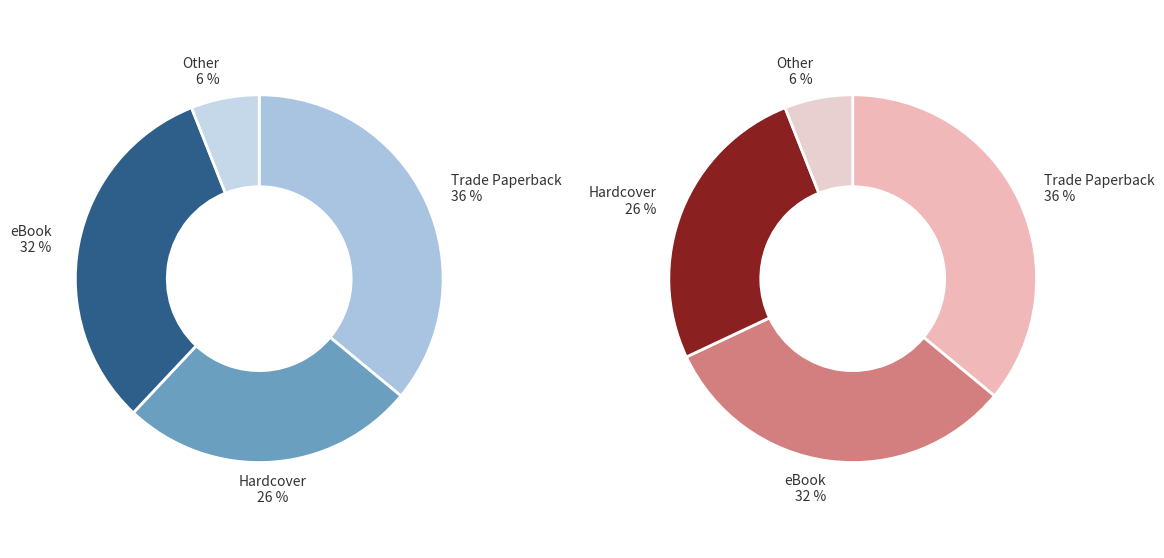

True or false: Enhanced eBook accounts for 1% of the total.

False